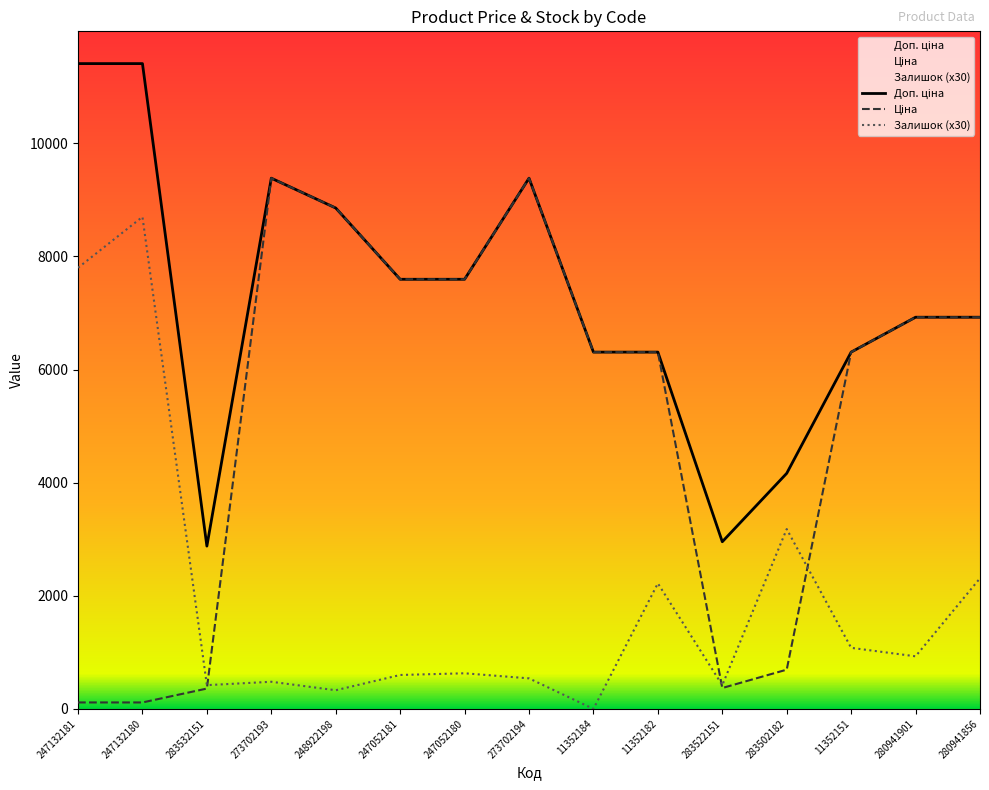

At which category is the sum across all series the highest?

247132180